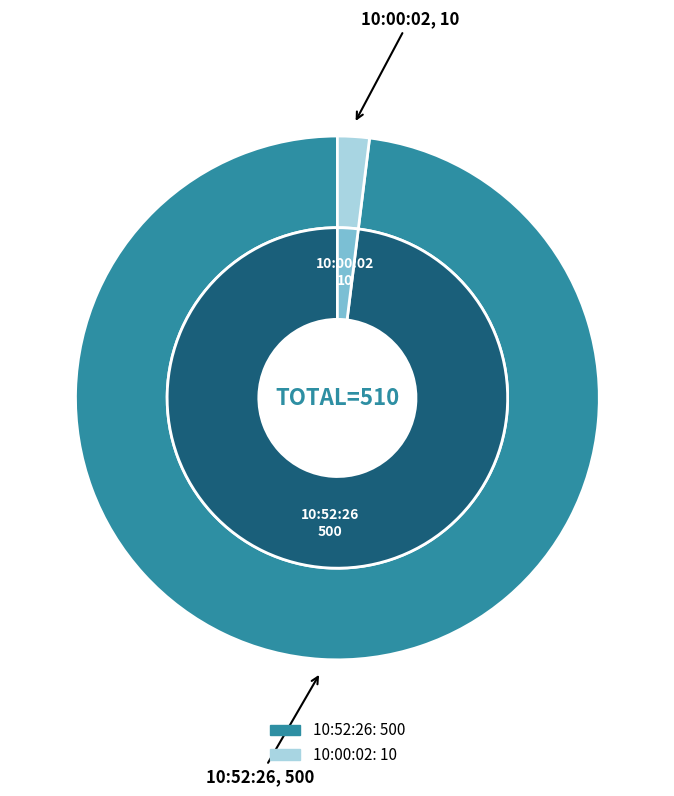

How many segments does this pie chart have?

2